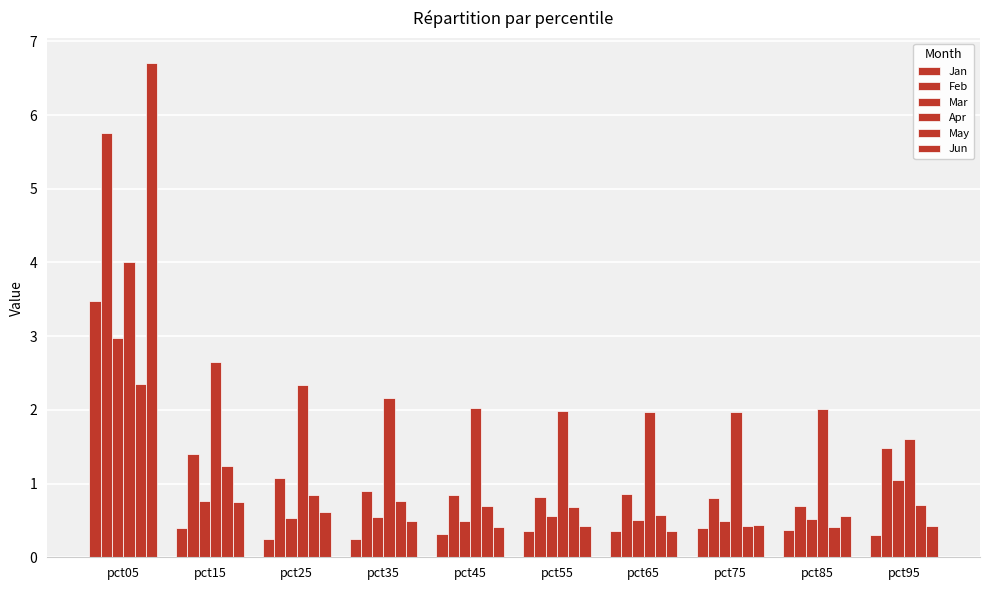

List the labels in order of Apr value, largest first.

pct05, pct15, pct25, pct35, pct45, pct85, pct55, pct65, pct75, pct95